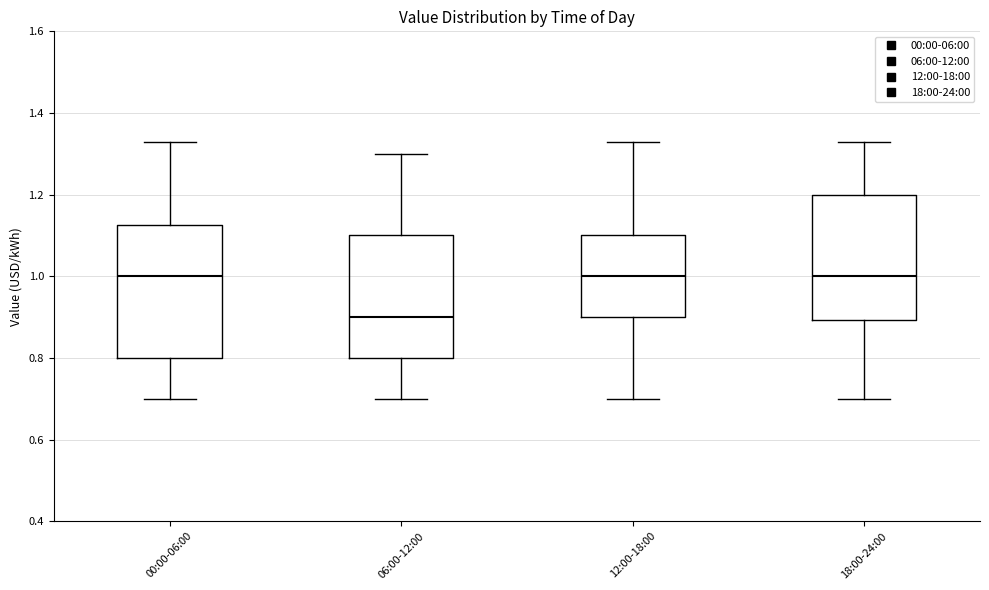

Where does the upper whisker of the box for 06:00-12:00 end on the y-axis? The values are not printed on the chart, so give them approximately, as read against the axis.

1.30